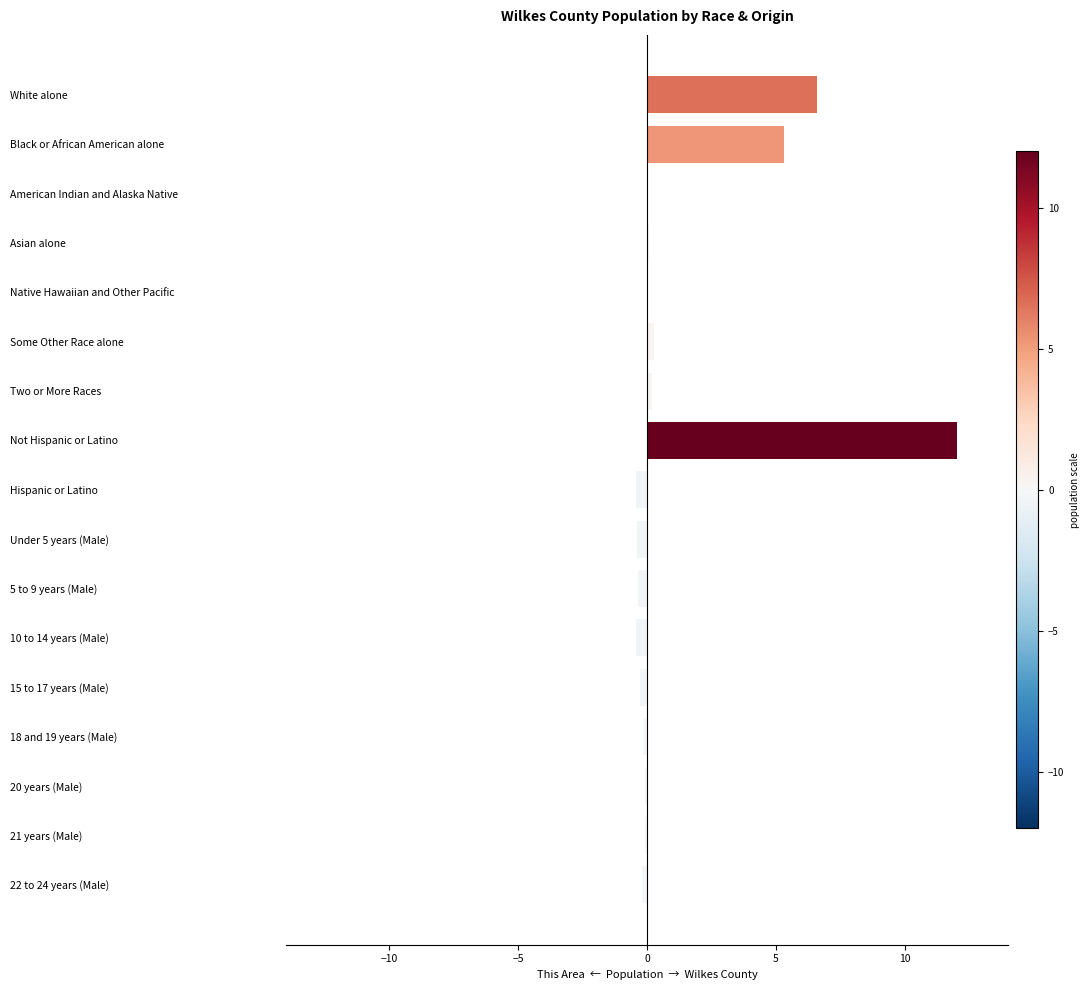

How many series are shown in this chart?

1